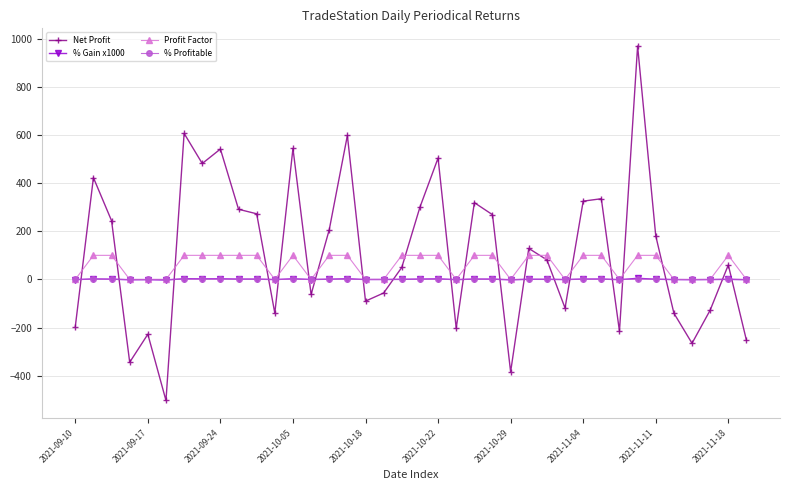

How many intersections are there between Net Profit and % Profitable?

20